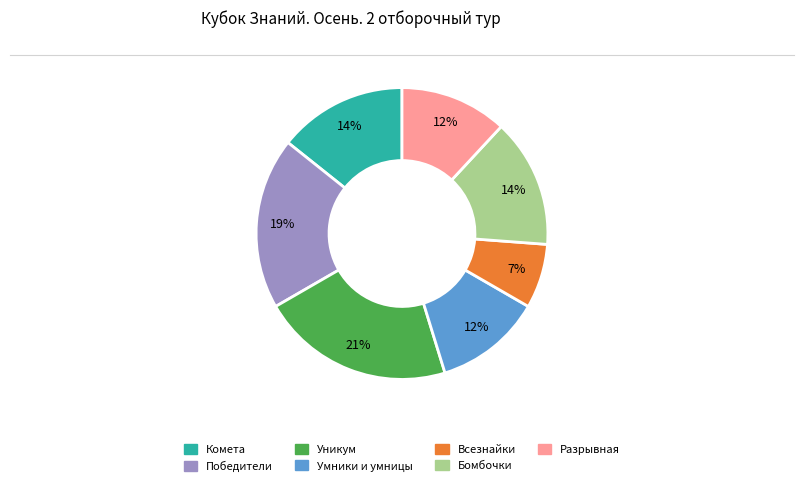

To the nearest percent, what percentage of the pie is Победители?

19%